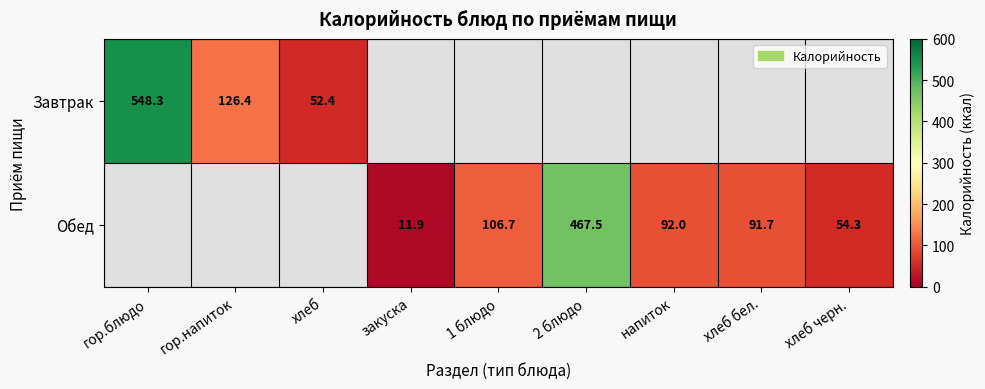

What is the difference between the Обед values at 2 блюдо and закуска?

455.6